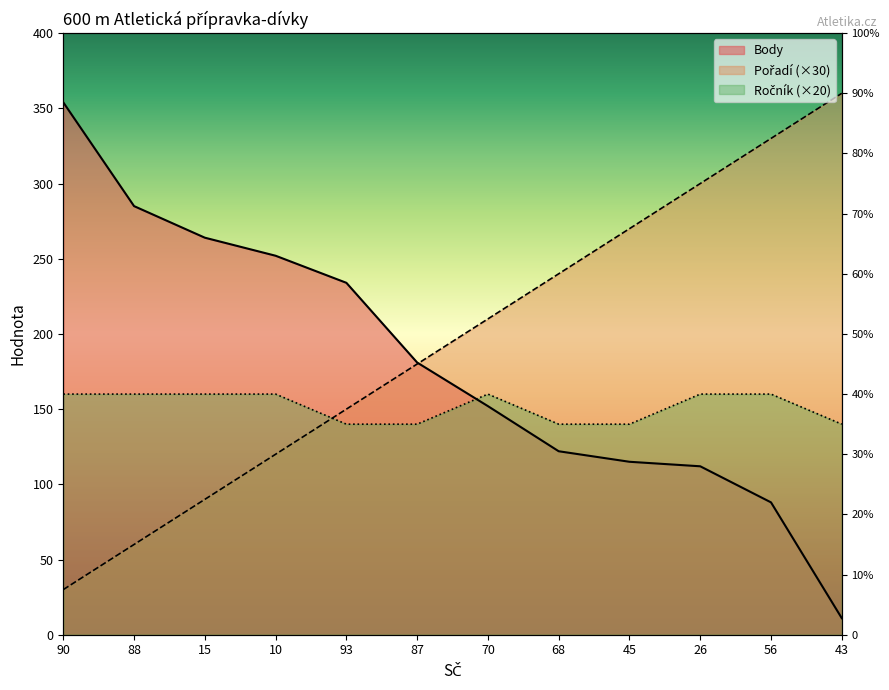

True or false: Ročník has more than 1 points higher than both neighbors.

False